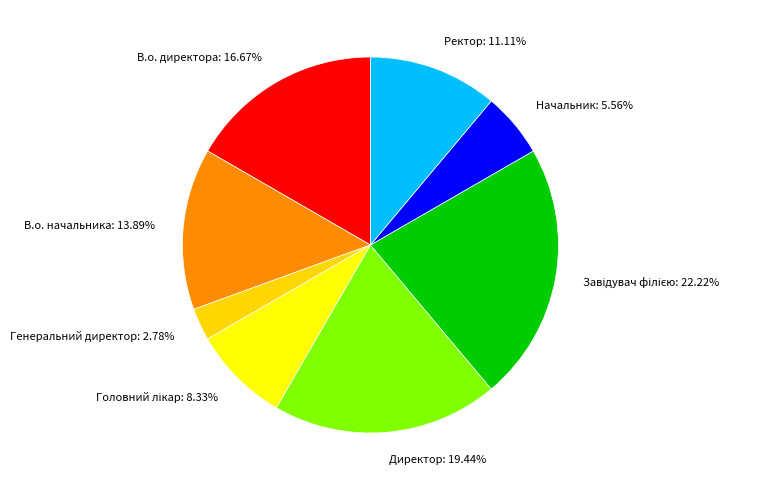

How many slices are in this pie chart?

8